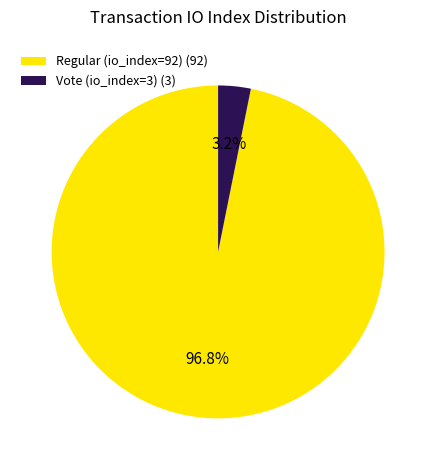

To the nearest percent, what is the combined percentage of Regular (io_index=92) and Vote (io_index=3)?

100%